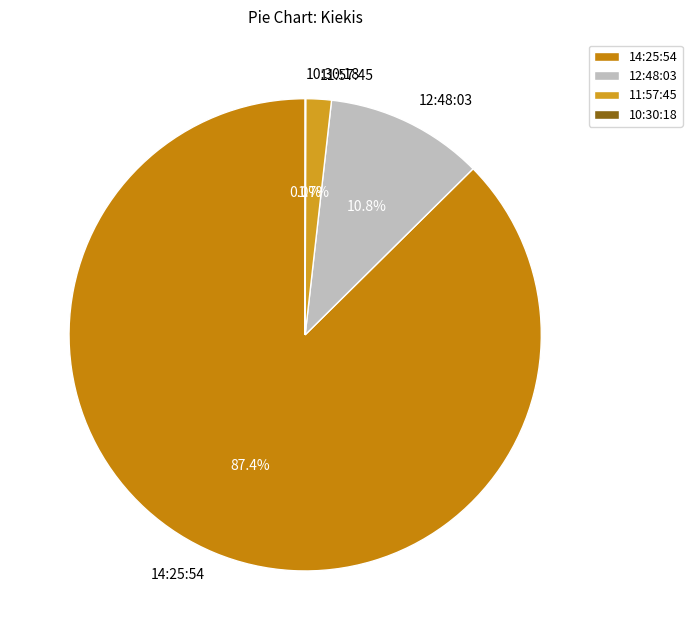

The 14:25:54 slice represents 95% of the pie. True or false?

False